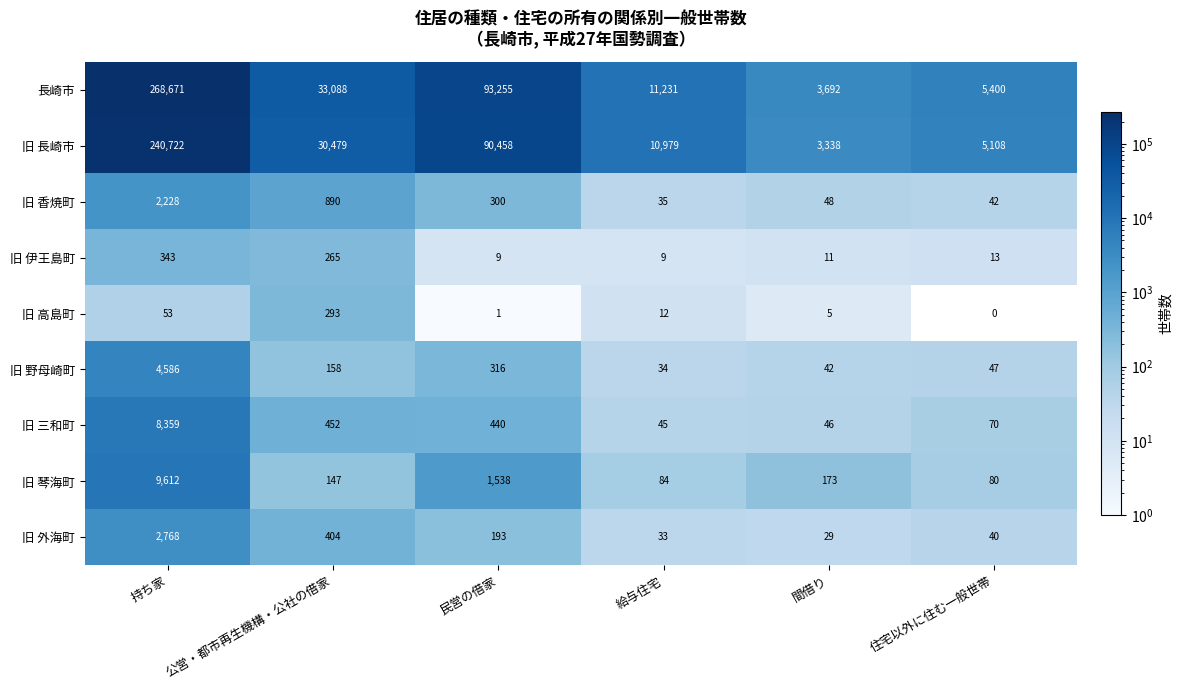

Which series has the widest spread of values?

長崎市